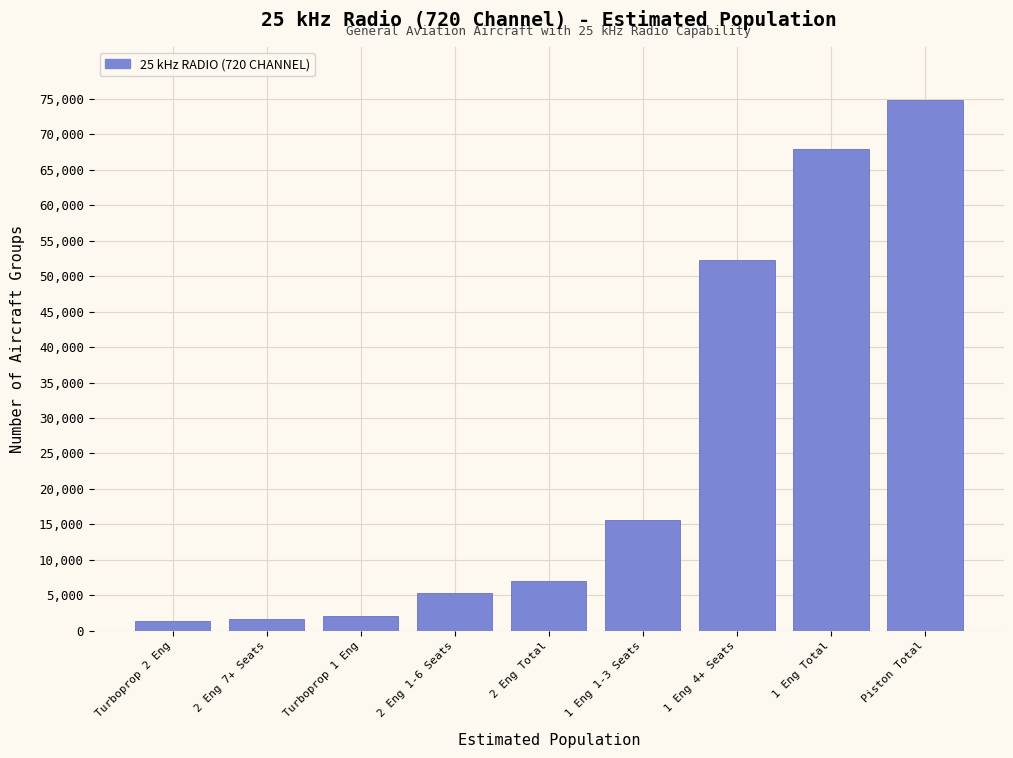

What is the greatest value displayed?

74852